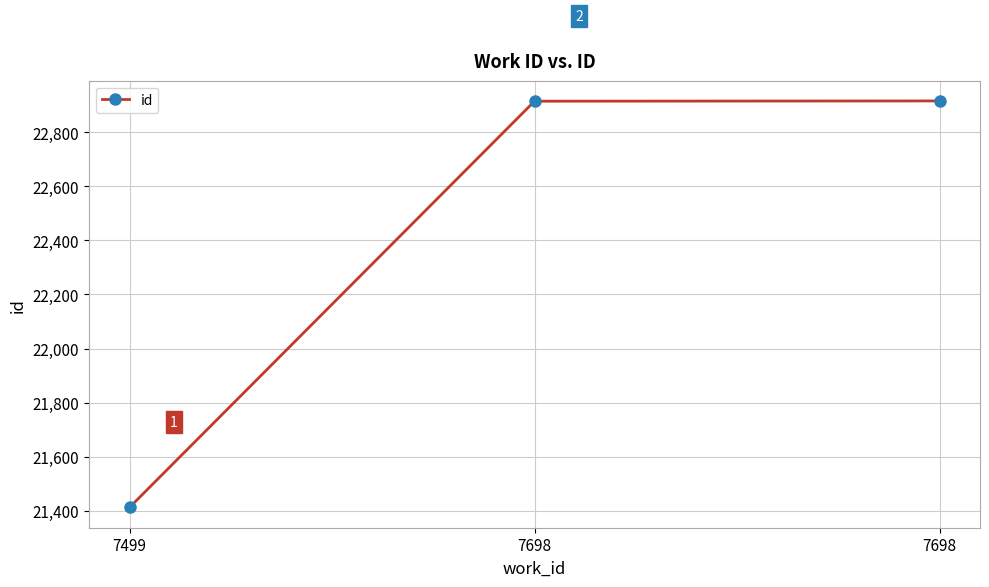

Which label corresponds to the largest value in the chart?

7698